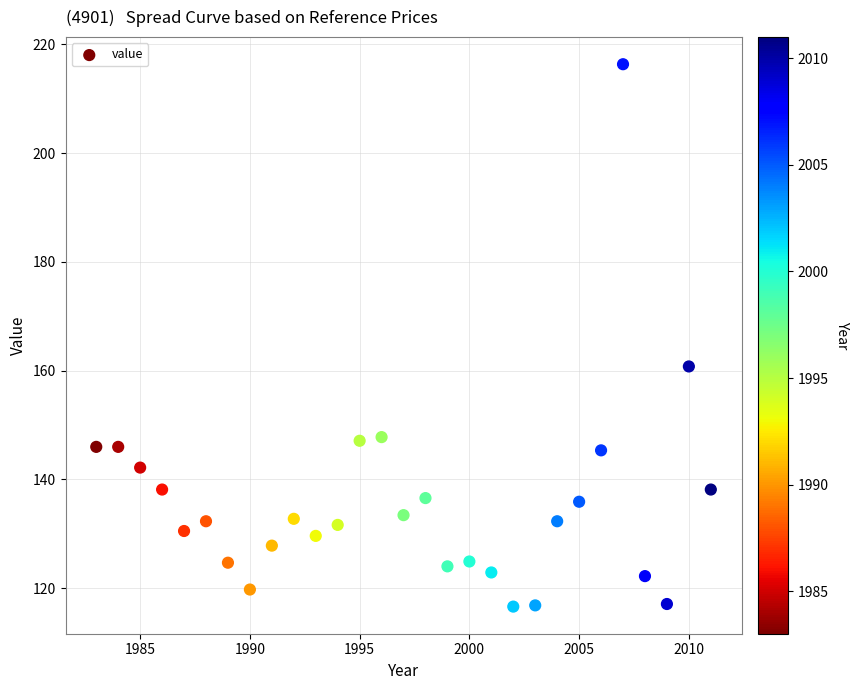

What Y value in the scatter plot is closest to 166?

160.8